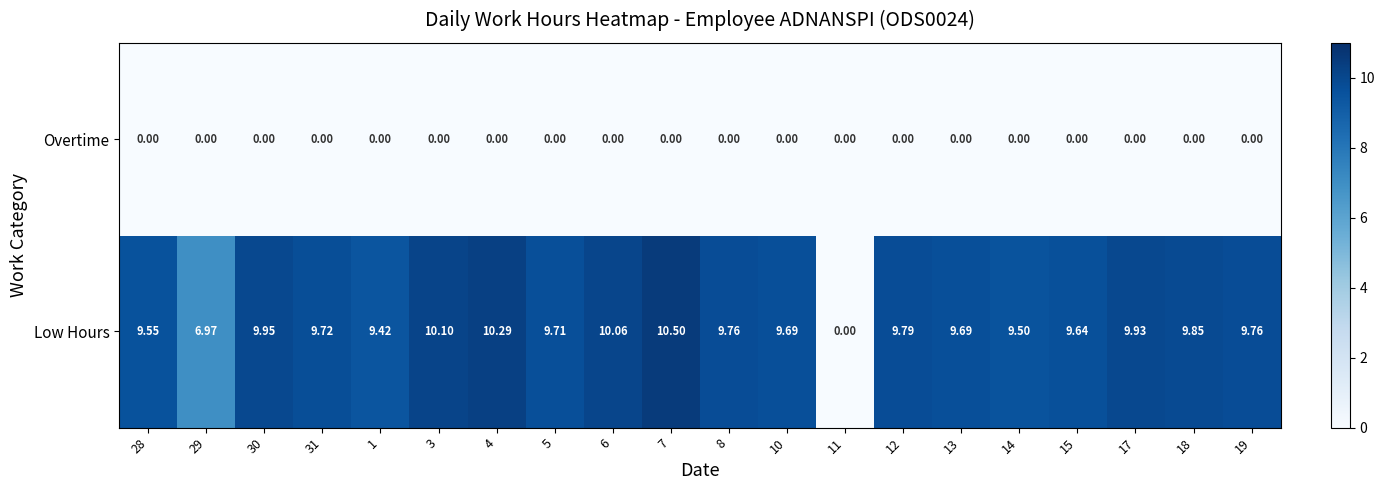

Which label corresponds to the largest value in the chart?

7